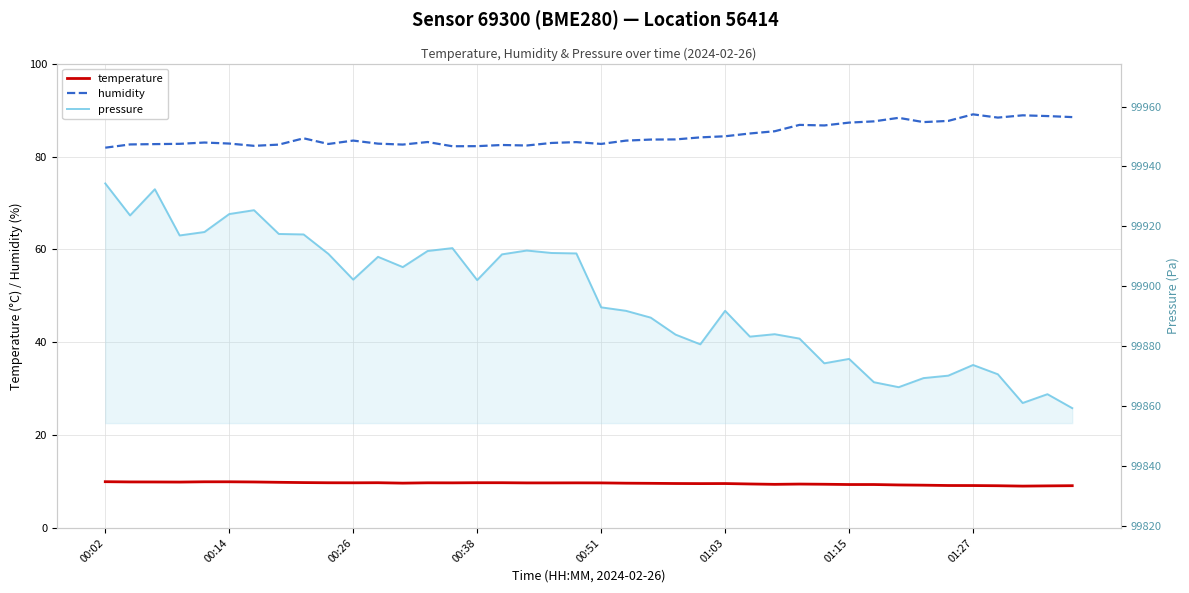

Reading left to right, list all the values displayed in this chart.

temperature: 10.0	9.9	9.9	9.9	9.9	9.9	9.9	9.8	9.8	9.7	9.7	9.7	9.7	9.7	9.7	9.7	9.7	9.7	9.7	9.7	9.7	9.6	9.6	9.6	9.6	9.6	9.5	9.4	9.4	9.4	9.3	9.3	9.3	9.2	9.1	9.1	9.1	9.0	9.1	9.1
humidity: 81.9	82.6	82.7	82.7	83.0	82.8	82.3	82.6	83.9	82.7	83.4	82.8	82.6	83.1	82.2	82.2	82.5	82.4	82.9	83.1	82.7	83.4	83.7	83.7	84.1	84.4	85.0	85.4	86.8	86.7	87.3	87.6	88.3	87.4	87.7	89.1	88.4	88.9	88.7	88.5
pressure: 99934.3	99923.6	99932.4	99916.9	99918.1	99924.1	99925.4	99917.4	99917.3	99910.8	99902.2	99909.8	99906.4	99911.8	99912.7	99902.0	99910.6	99911.9	99911.1	99910.9	99892.9	99891.8	99889.5	99883.8	99880.6	99891.8	99883.2	99884.0	99882.5	99874.2	99875.7	99867.9	99866.3	99869.3	99870.1	99873.7	99870.6	99861.0	99863.9	99859.3